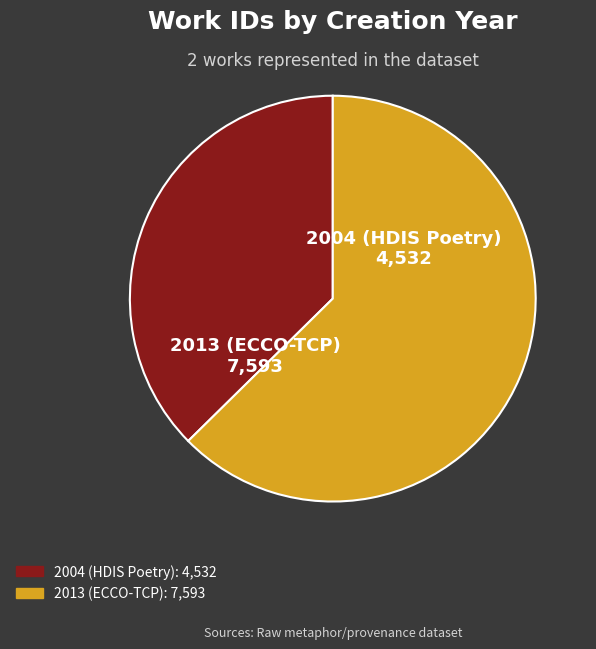

What is the ratio of the value at 2013 (ECCO-TCP) to the value at 2004 (HDIS Poetry)?

1.7